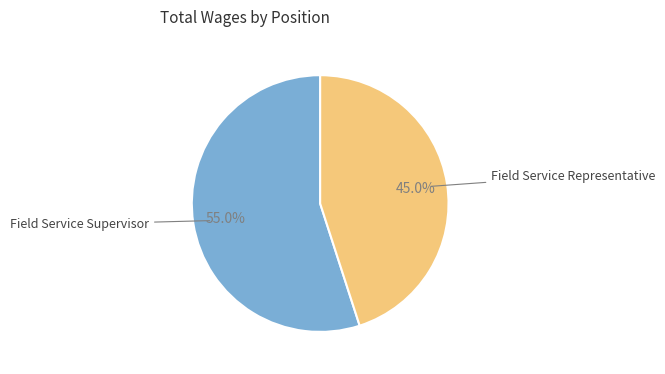

Is there a majority slice in this chart?

Yes